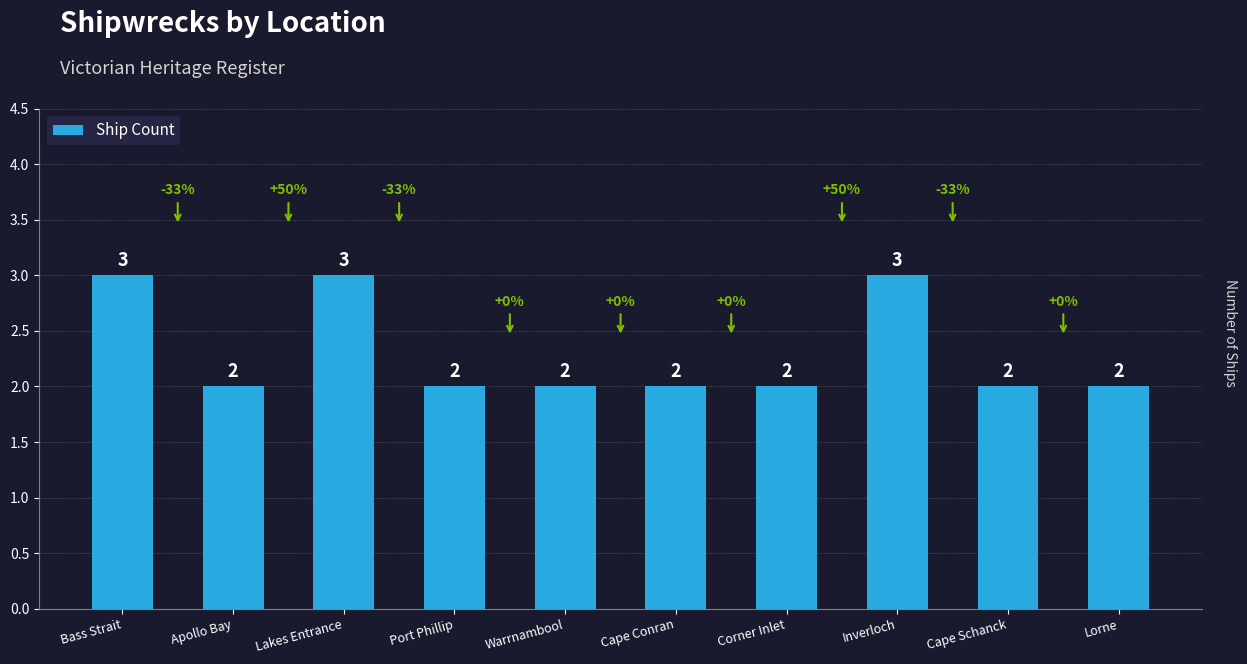

How many bars are there in total?

10